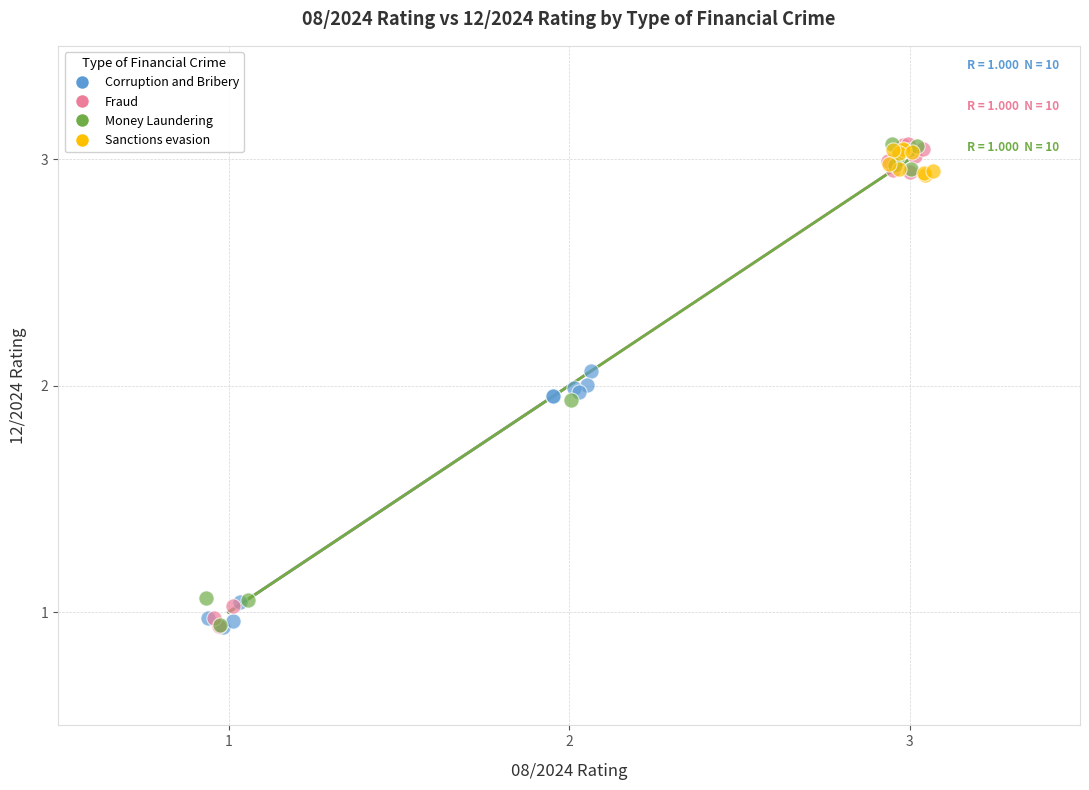

What are all the series names shown in the legend?

Corruption and Bribery, Fraud, Money Laundering, Sanctions evasion